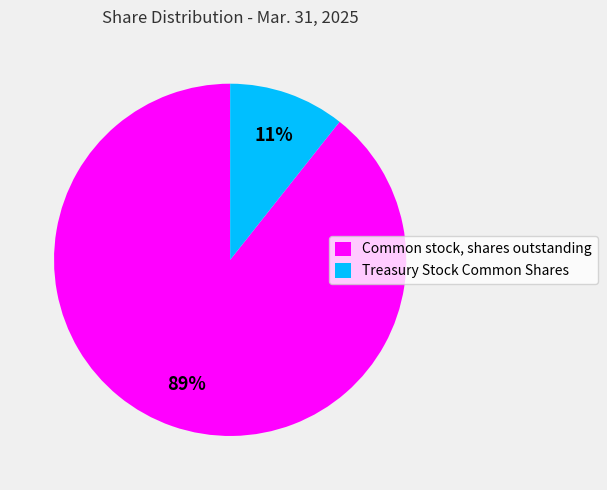

Which slice is the smallest?

Treasury Stock Common Shares